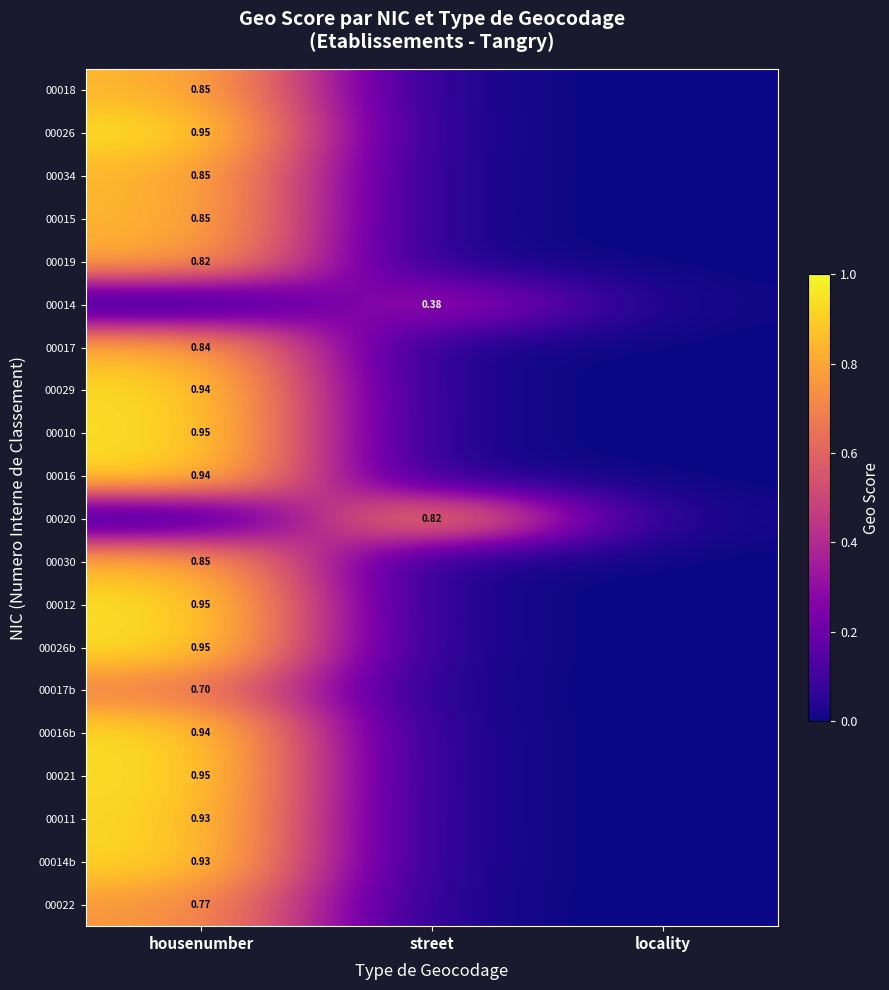

Rank the series by their maximum value, from highest to lowest.

00026, 00010, 00012, 00026b, 00021, 00029, 00016, 00016b, 00011, 00014b, 00018, 00034, 00015, 00030, 00017, 00019, 00020, 00022, 00017b, 00014